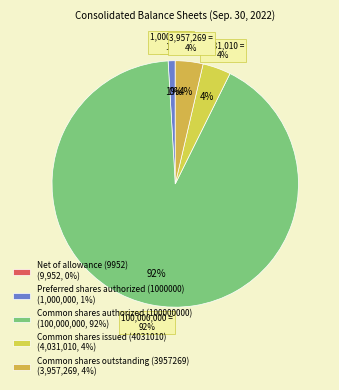

To the nearest percent, what is the difference between the Preferred shares authorized (1000000) and Common shares outstanding (3957269) slice percentages?

3%